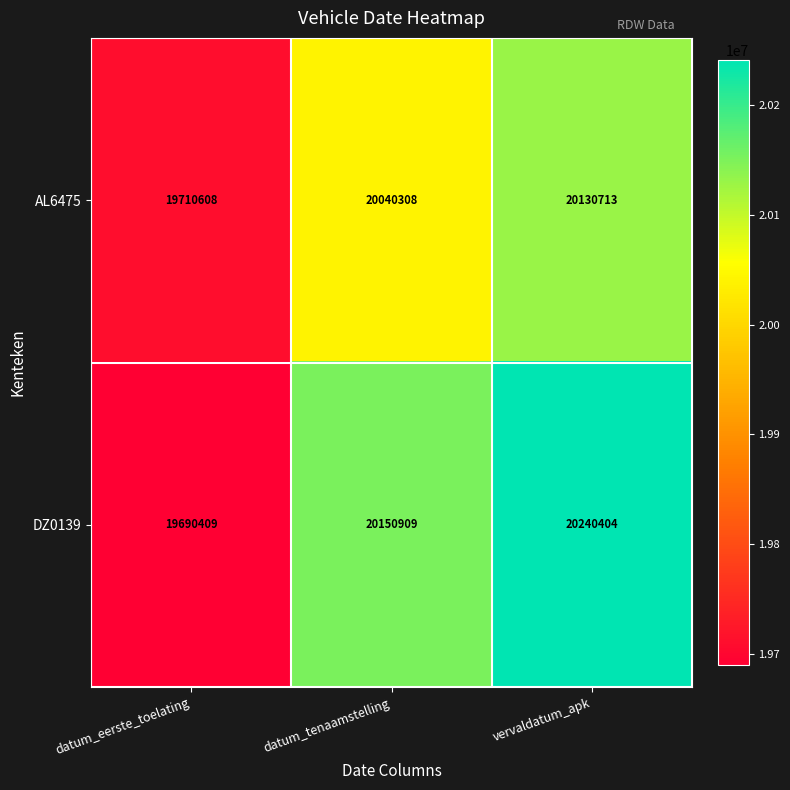

Rank the series at datum_tenaamstelling from highest to lowest value.

DZ0139, AL6475